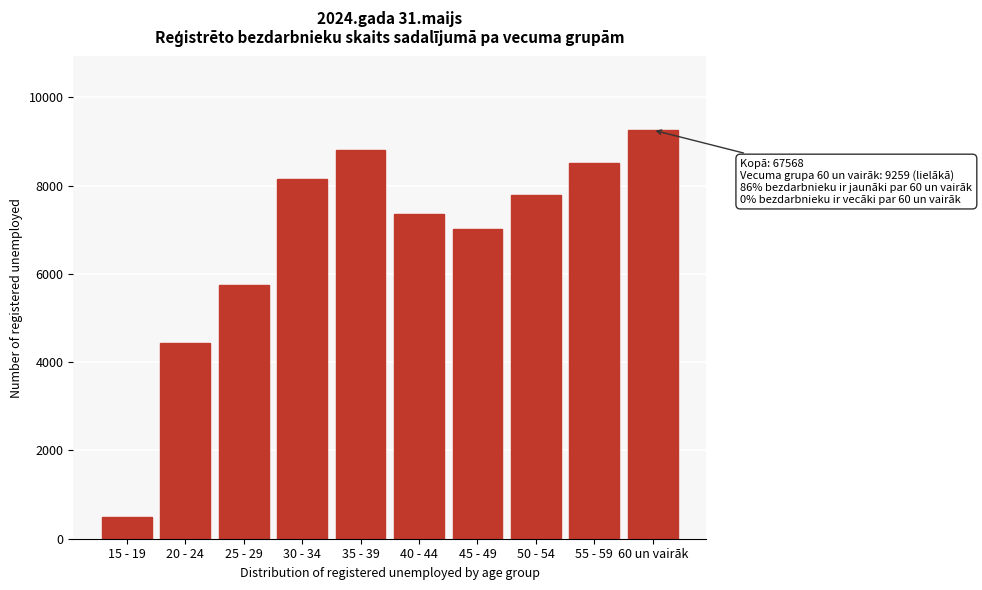

Reading left to right, what are all the values shown in this chart?

15 - 19=485	20 - 24=4437	25 - 29=5756	30 - 34=8144	35 - 39=8801	40 - 44=7359	45 - 49=7019	50 - 54=7791	55 - 59=8517	60 un vairāk=9259